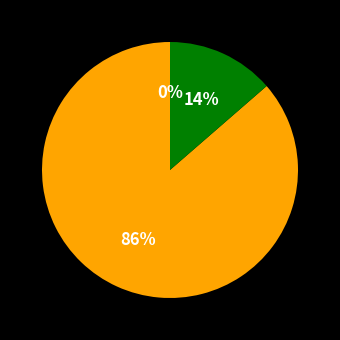

Count the number of slices in the pie.

3